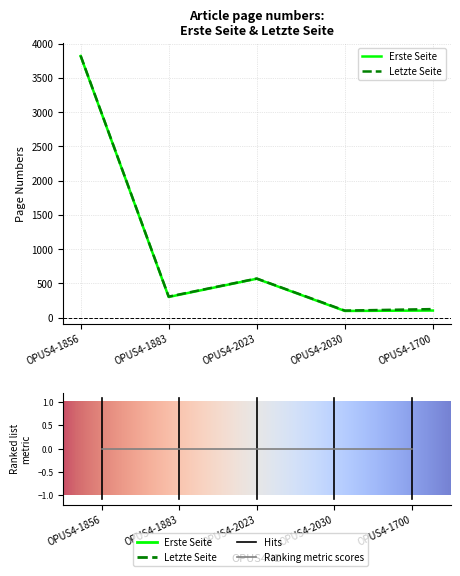

Count the number of data series in this chart.

2